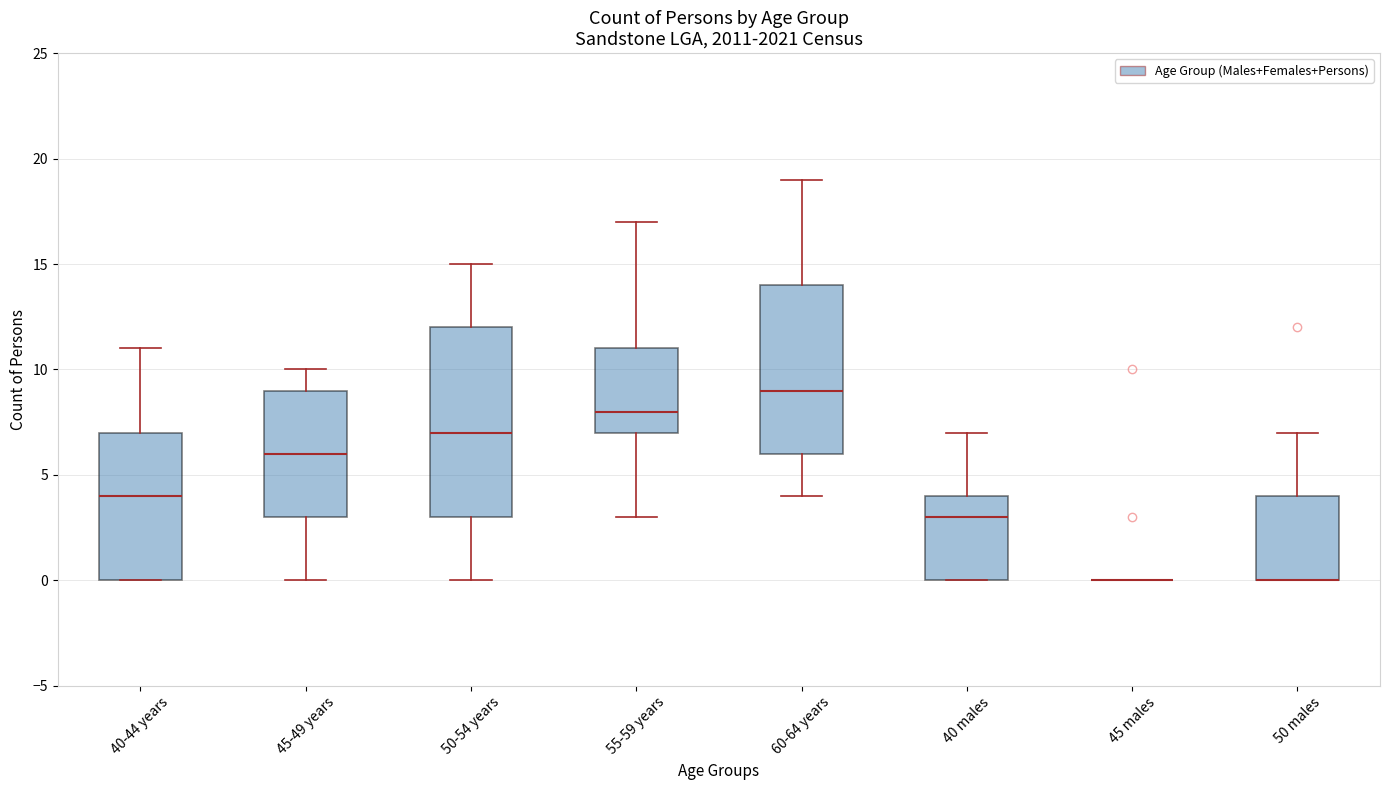

Comparing the boxes themselves (not the whiskers), which one is the tallest?

50-54 years